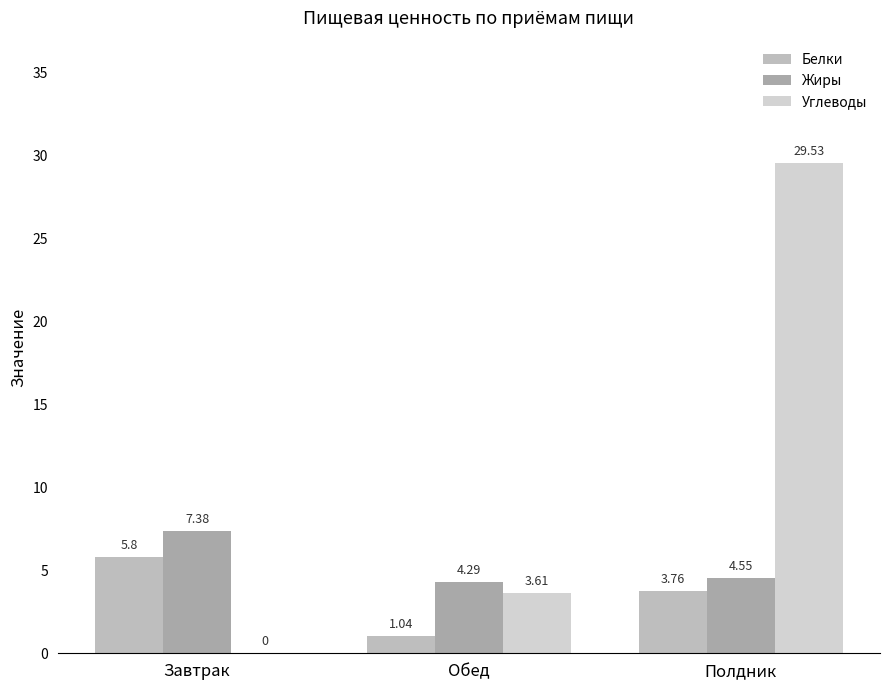

How many data points in Белки are above 3?

2